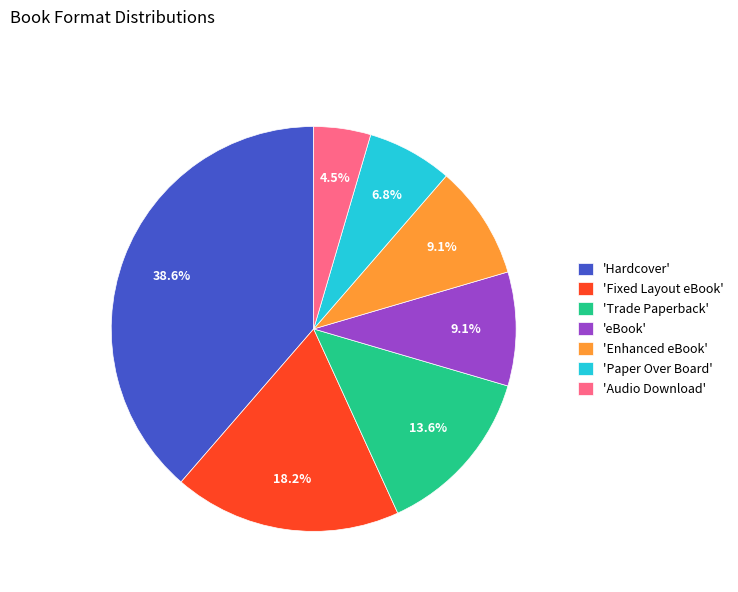

Is there any slice that represents more than half of the pie?

No